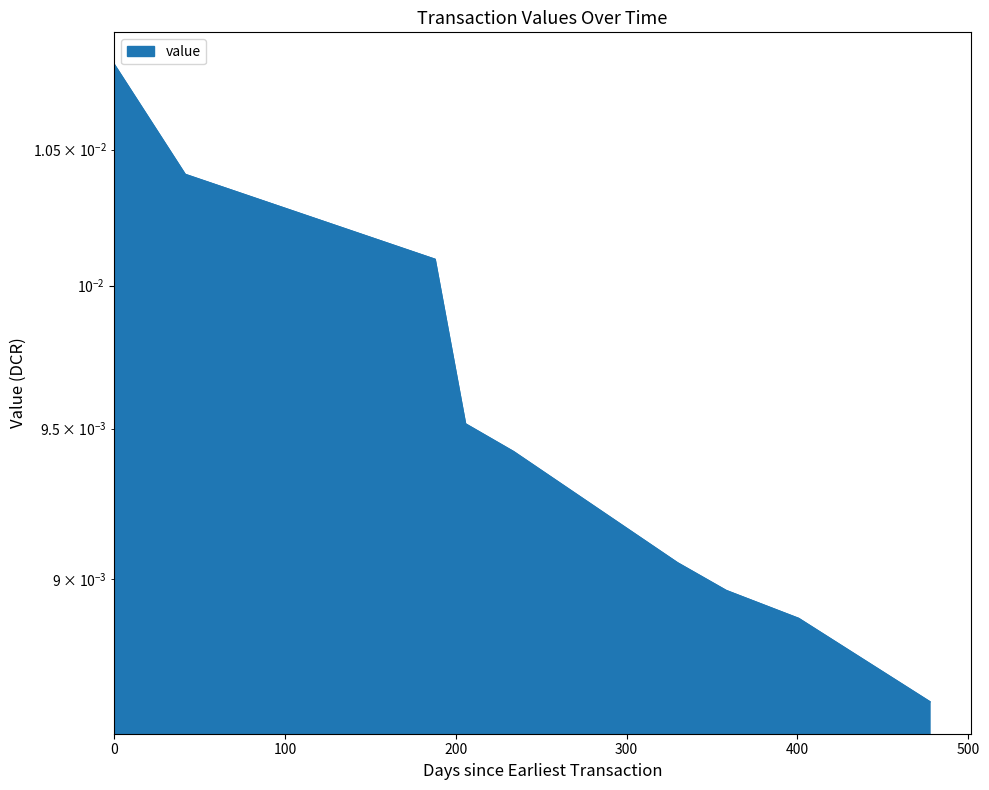

The chart shows a value of 0.0 at 0. True or false?

False